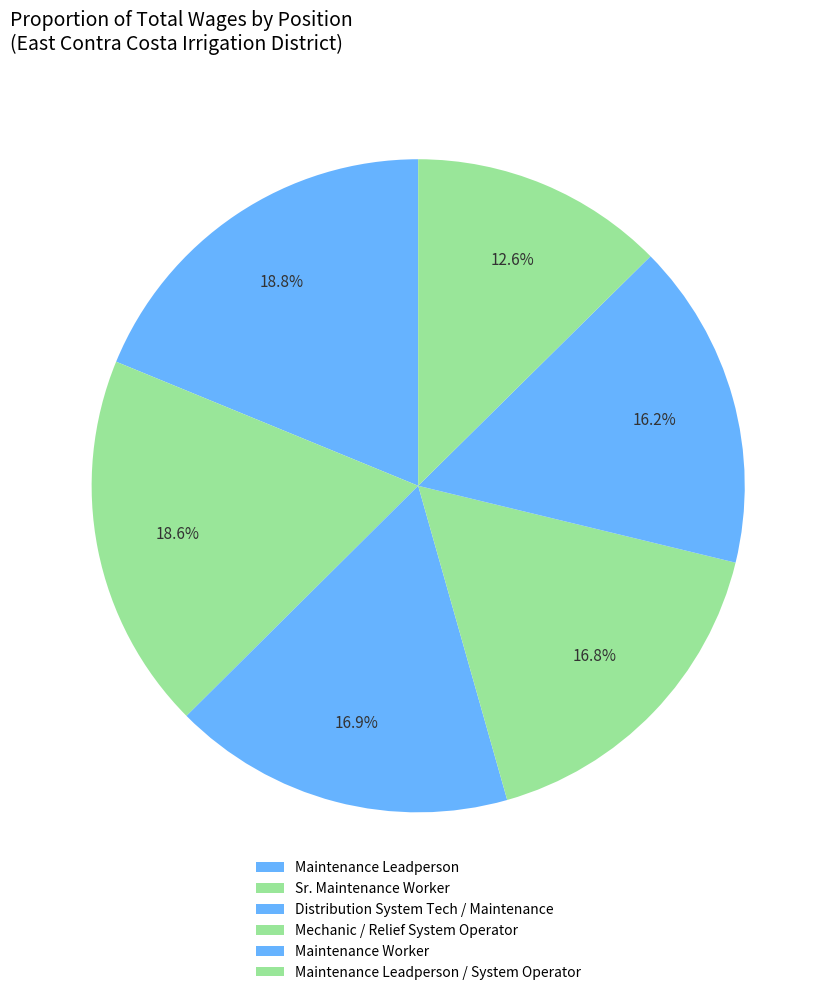

Rank the categories by value from lowest to highest.

Maintenance Leadperson / System Operator, Maintenance Worker, Mechanic / Relief System Operator, Distribution System Tech / Maintenance, Sr. Maintenance Worker, Maintenance Leadperson